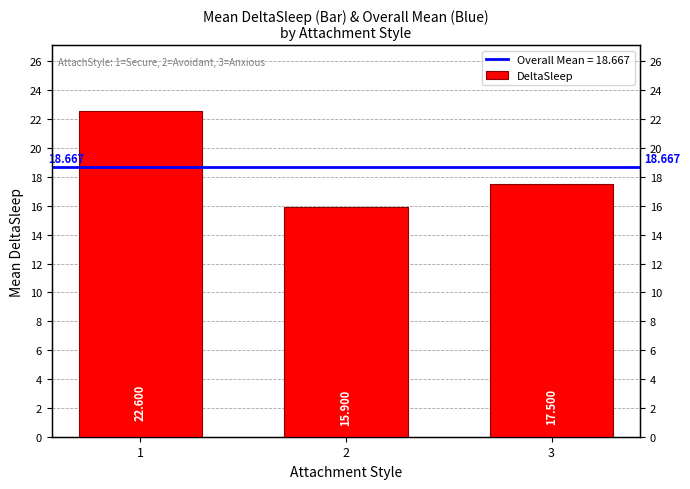

Rank the categories by value from highest to lowest.

1, 3, 2